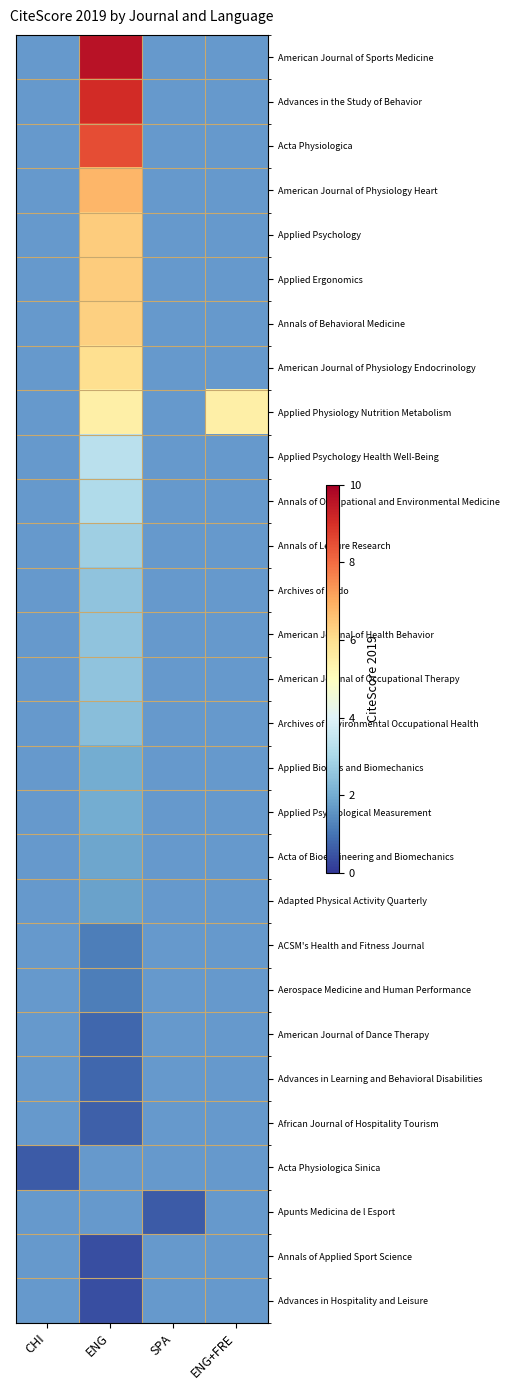

Rank the series by their average value, from highest to lowest.

American Journal of Sports Medicine, Advances in the Study of Behavior, Acta Physiologica, American Journal of Physiology Heart, Applied Psychology, Applied Ergonomics, Annals of Behavioral Medicine, American Journal of Physiology Endocrinology, Applied Physiology Nutrition Metabolism, Applied Psychology Health Well-Being, Annals of Occupational and Environmental Medicine, Annals of Leisure Research, Archives of Budo, American Journal of Health Behavior, American Journal of Occupational Therapy, Archives of Environmental Occupational Health, Applied Bionics and Biomechanics, Applied Psychological Measurement, Acta of Bioengineering and Biomechanics, Adapted Physical Activity Quarterly, ACSM's Health and Fitness Journal, Aerospace Medicine and Human Performance, American Journal of Dance Therapy, Advances in Learning and Behavioral Disabilities, African Journal of Hospitality Tourism, Acta Physiologica Sinica, Apunts Medicina de l Esport, Annals of Applied Sport Science, Advances in Hospitality and Leisure